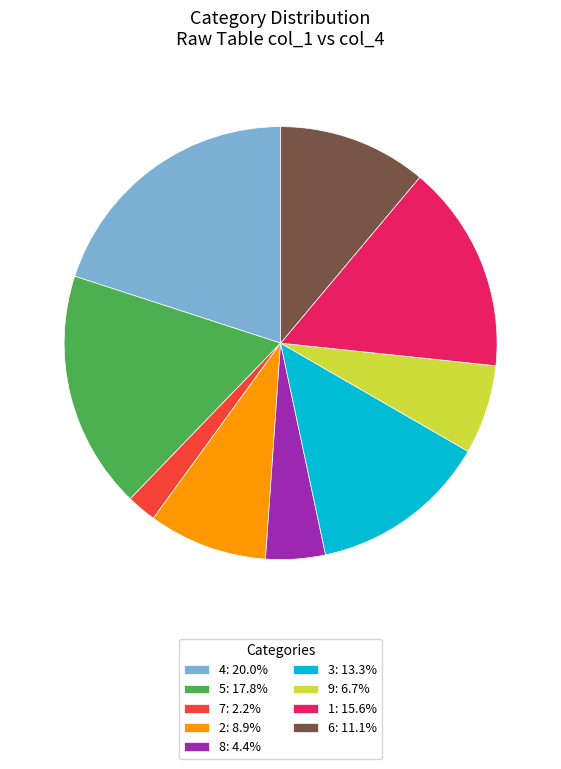

Do 6: 11.1% and 1: 15.6% together represent more than half of the pie?

No